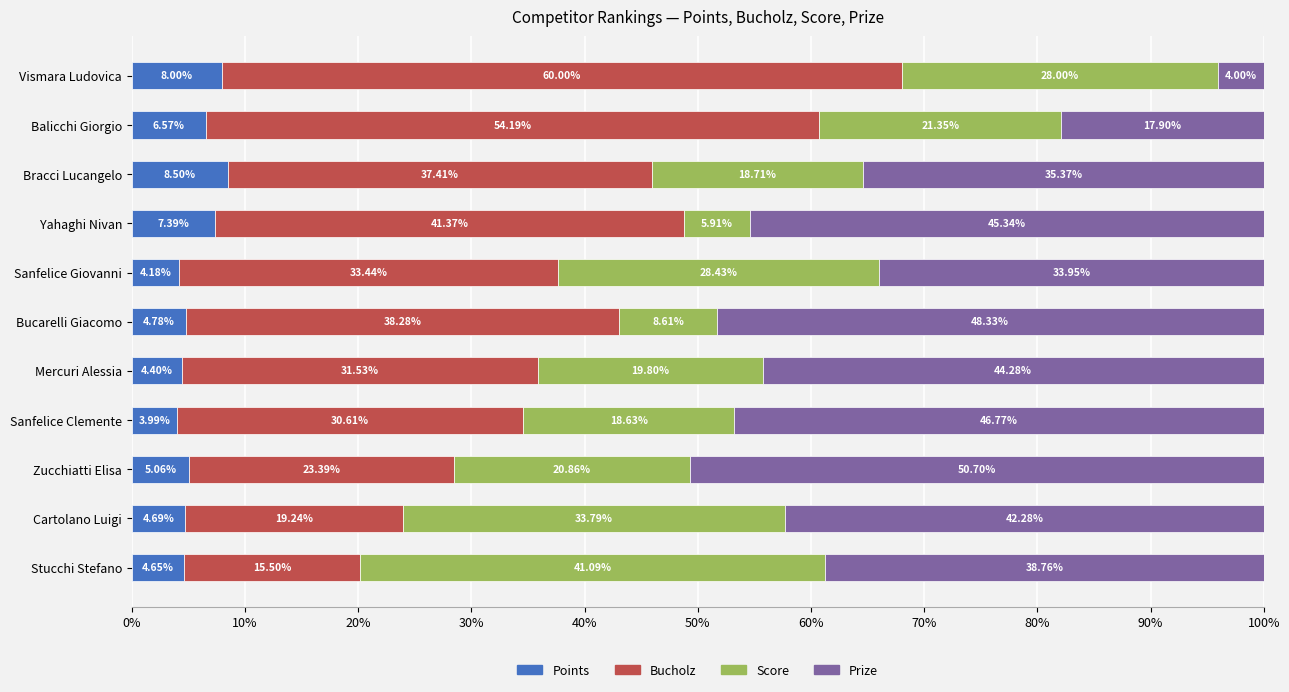

How many series are shown in this chart?

4